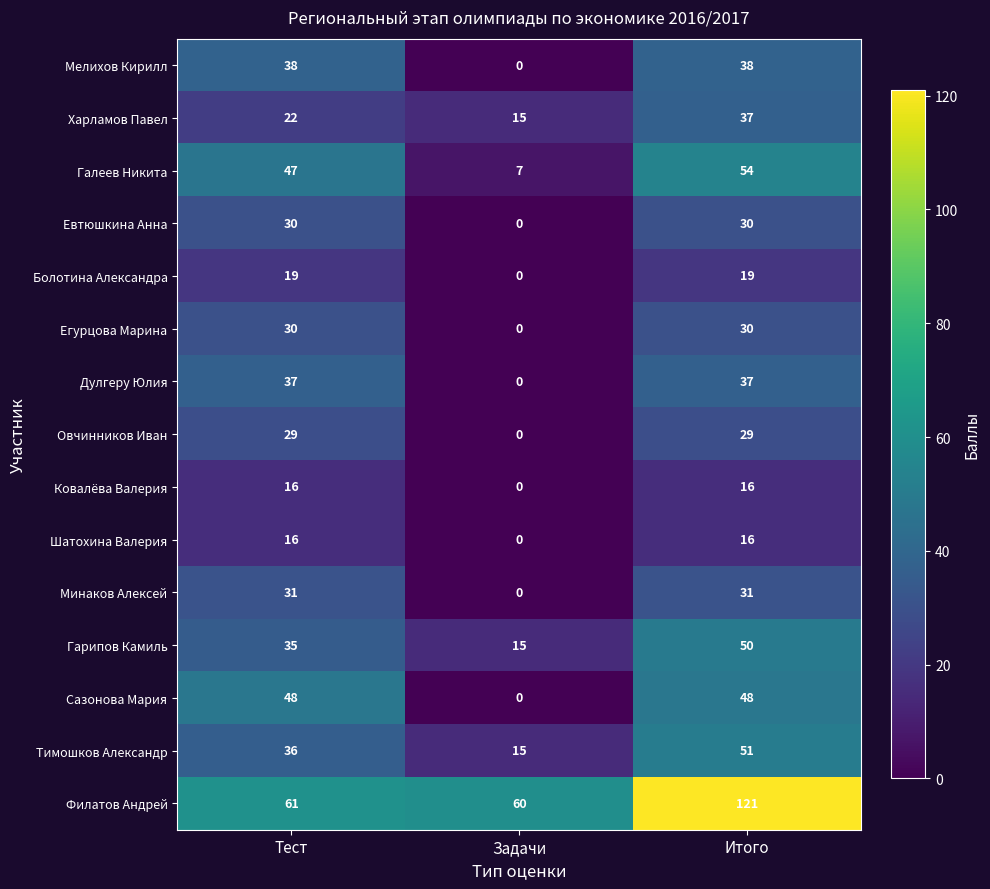

The Евтюшкина Анна series shows 0 at Задачи. True or false?

True